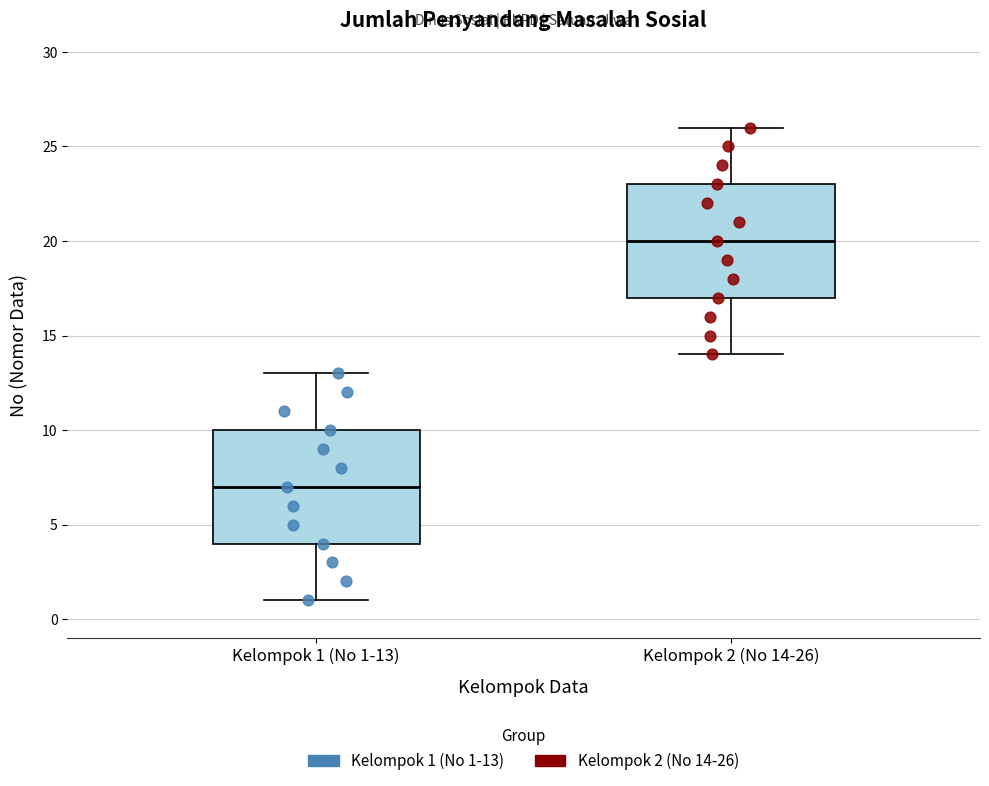

Reading left to right, read every box against the y-axis: the position of its median line, the range the box covers, and the ends of its whiskers. The values are not printed on the chart, so give them approximately, as read against the axis.

Kelompok 1 (No 1-13): median 7, box 4 to 10, whiskers 1 to 13
Kelompok 2 (No 14-26): median 20, box 17 to 23, whiskers 14 to 26